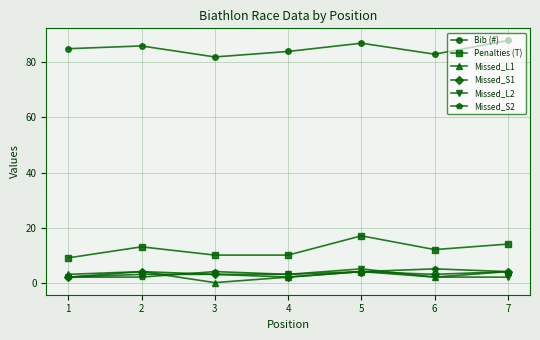

True or false: Penalties (T) and Bib (#) cross at least once.

False